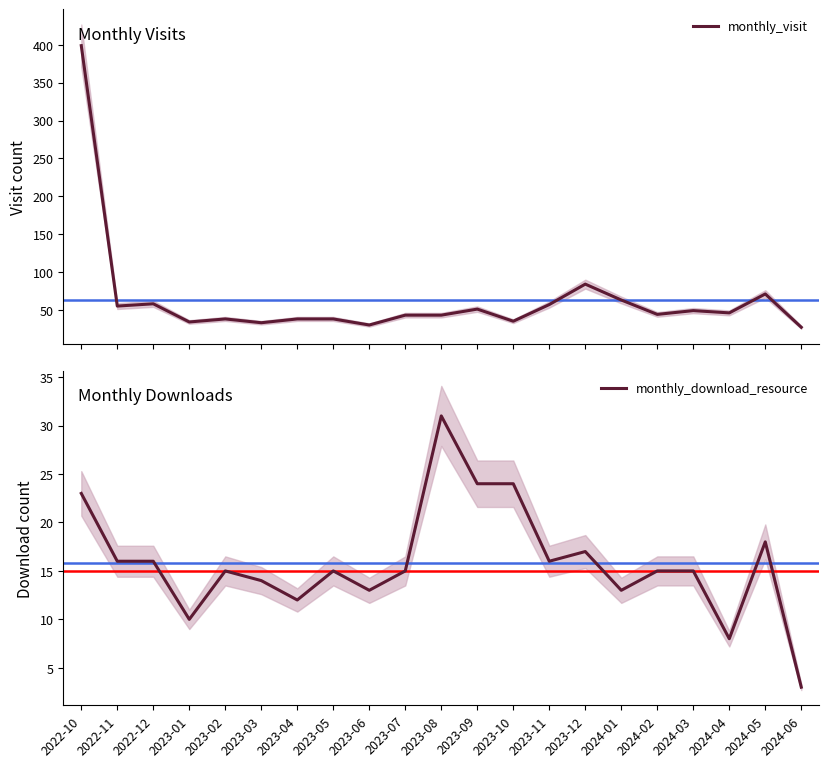

What are all the series names shown in the legend?

monthly_visit, monthly_download_resource